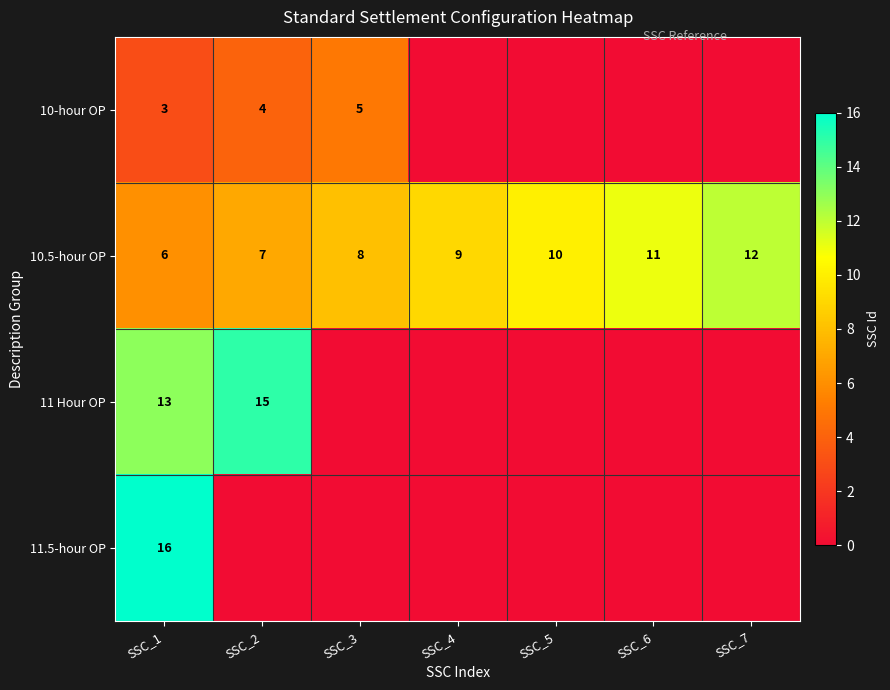

What is the maximum value for 10.5-hour OP?

12